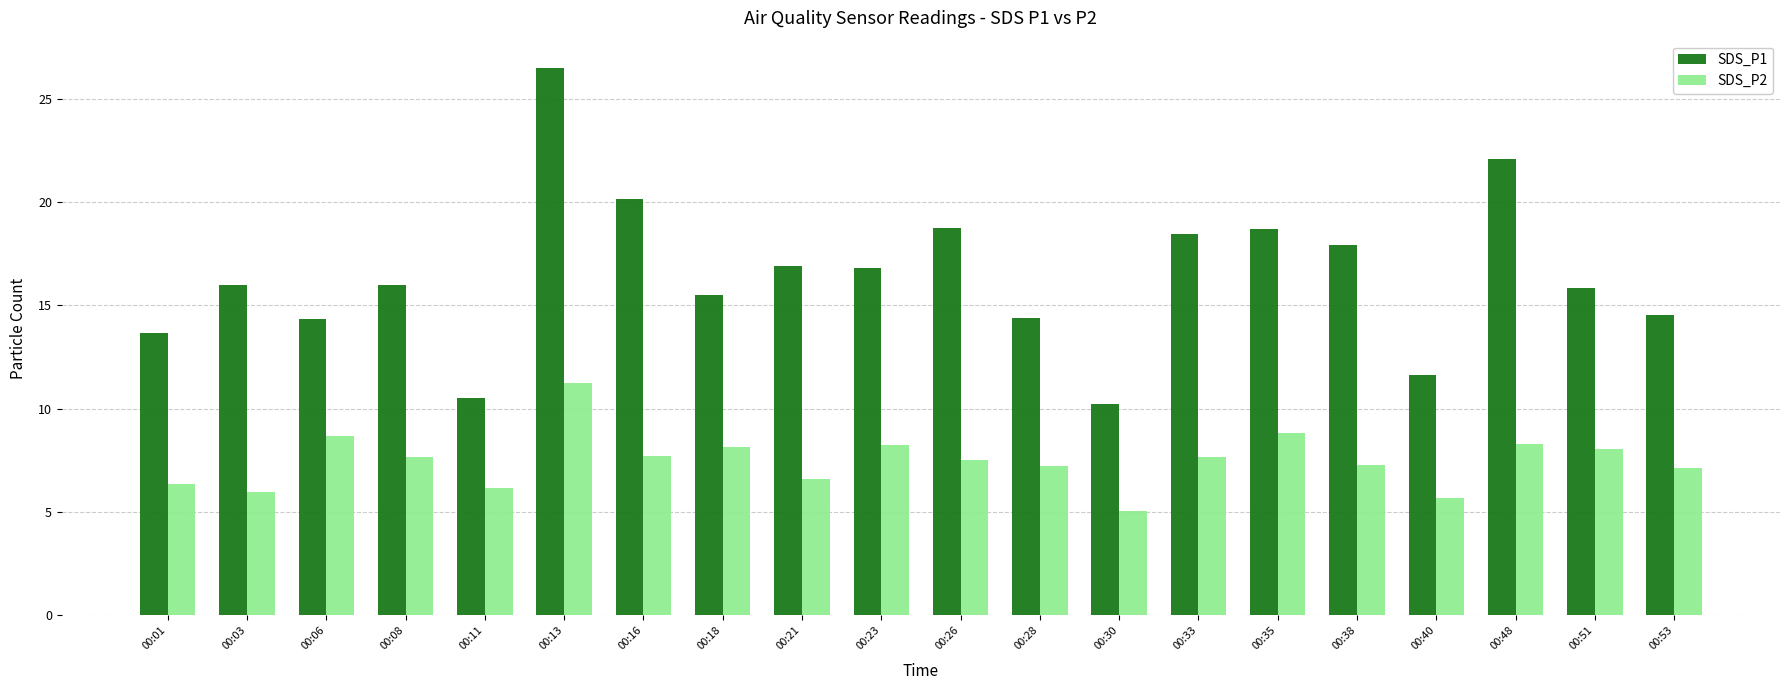

Are the bars grouped side by side (vs. stacked)?

Yes